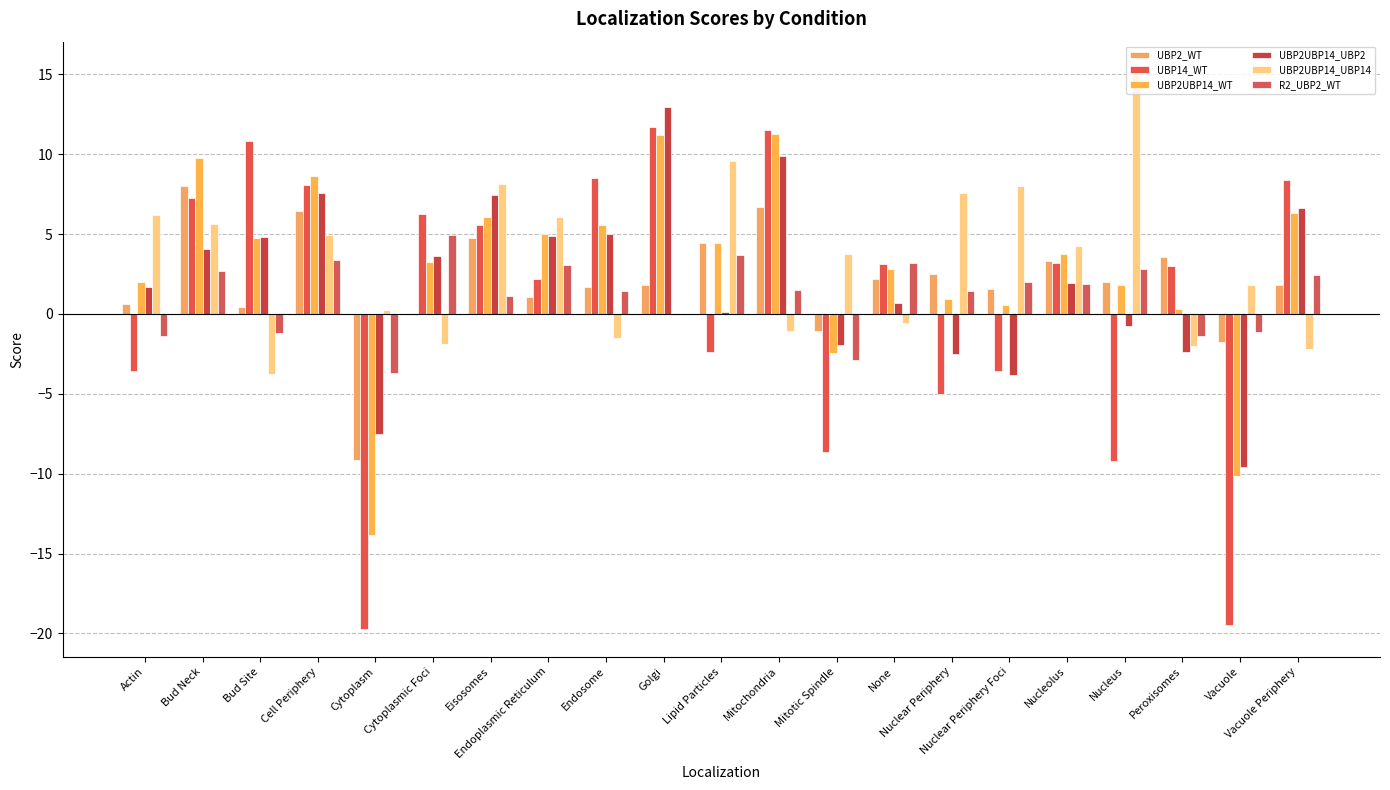

Between Eisosomes and Golgi, which series saw the biggest shift?

UBP2UBP14_UBP14